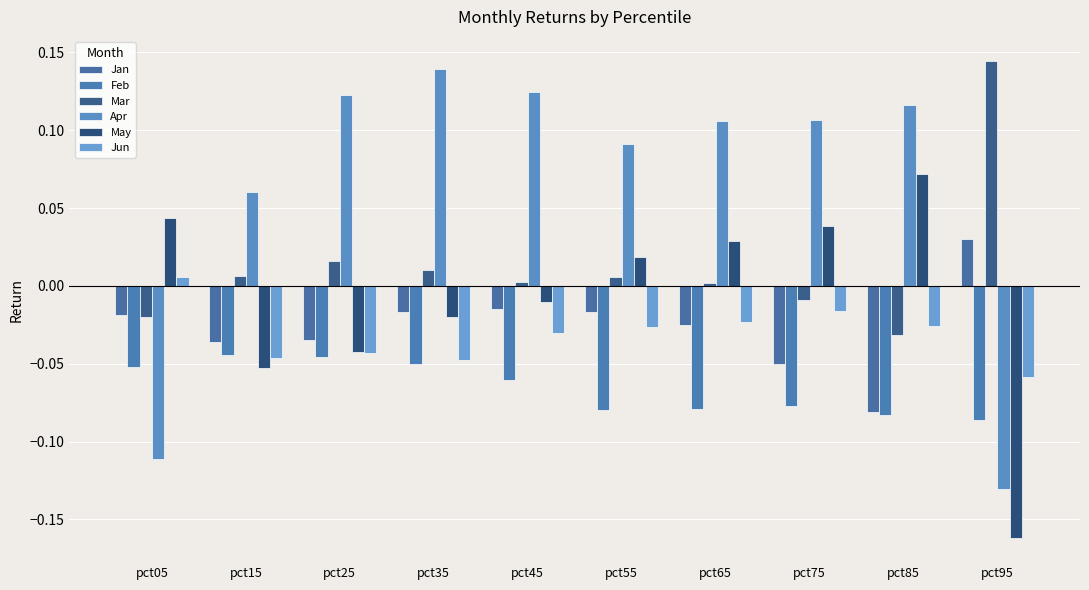

Rank the categories by Jun value from lowest to highest.

pct95, pct35, pct15, pct25, pct45, pct55, pct85, pct65, pct75, pct05